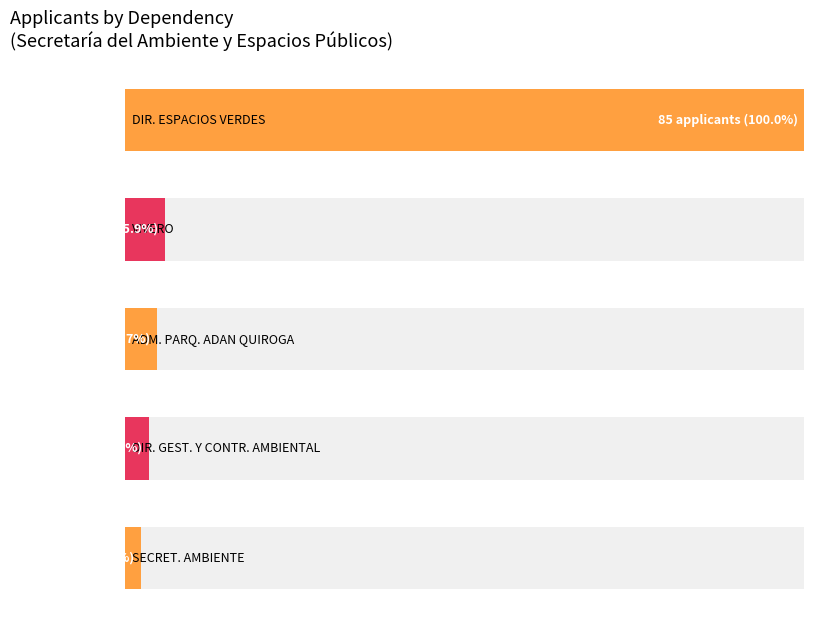

True or false: the data shows 5 at VIVERO.

True